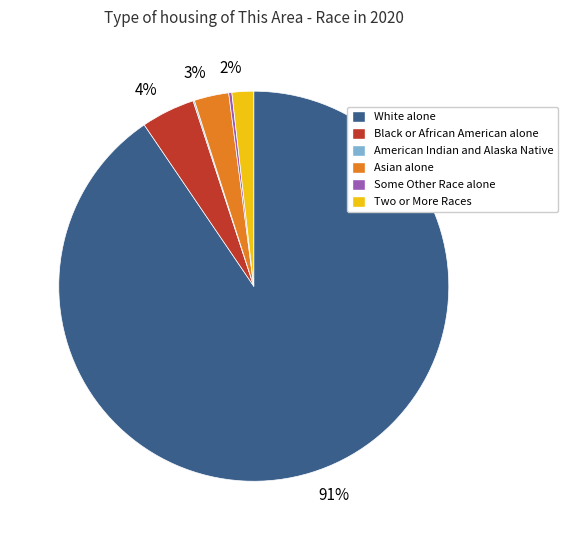

Is there any slice that represents more than half of the pie?

Yes